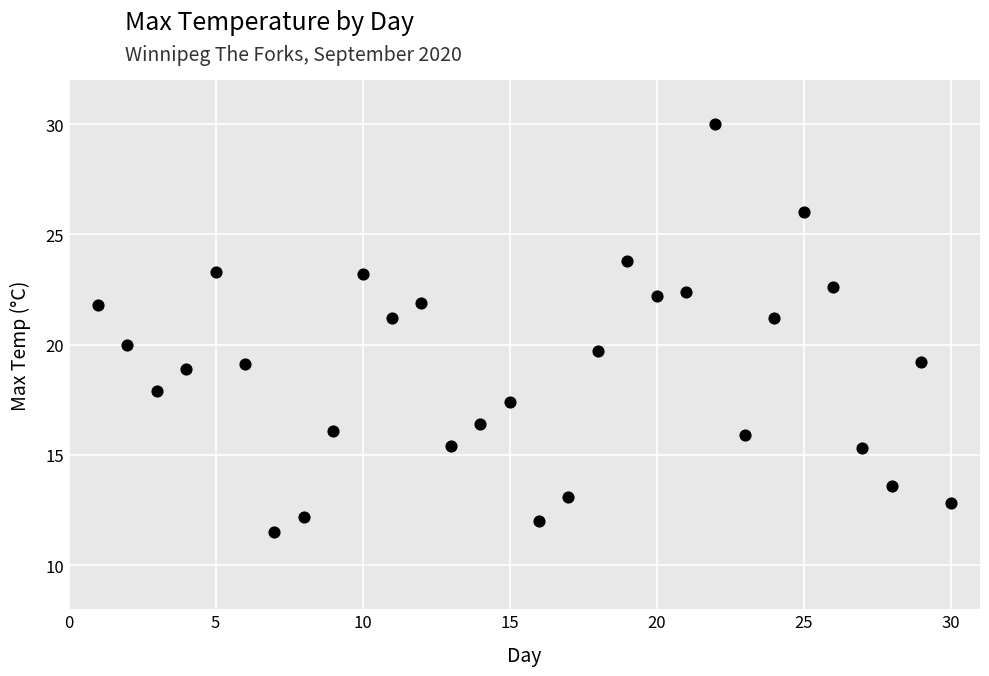

What is the range of X values (max minus min)?

29.0